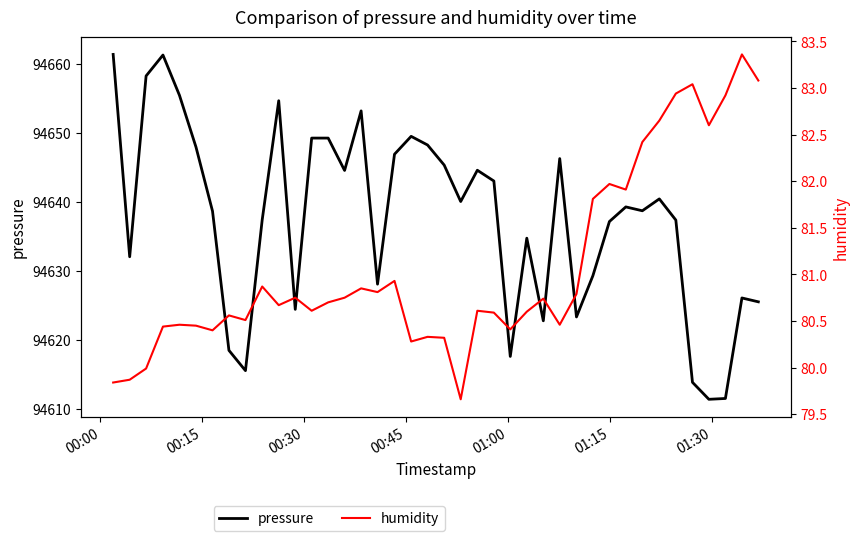

How many lines are shown in the chart?

2